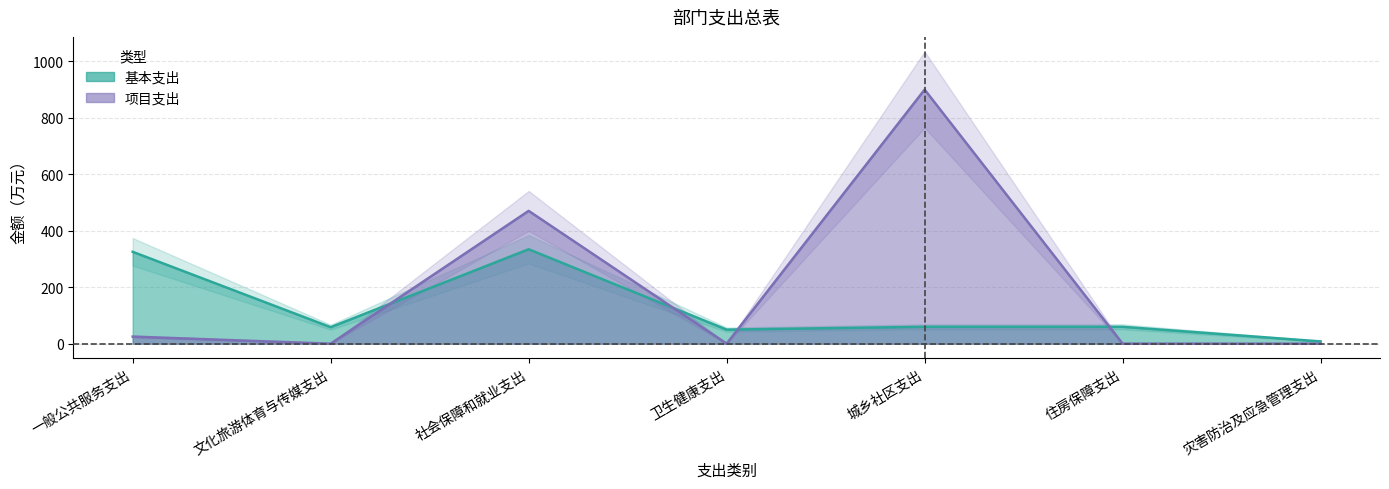

Reading left to right, extract all data points from this chart.

基本支出: 325.1	58.3	334.1	49.7	59.7	59.7	8.0
项目支出: 25.0	0.0	470.0	0.0	899.3	0.0	0.0